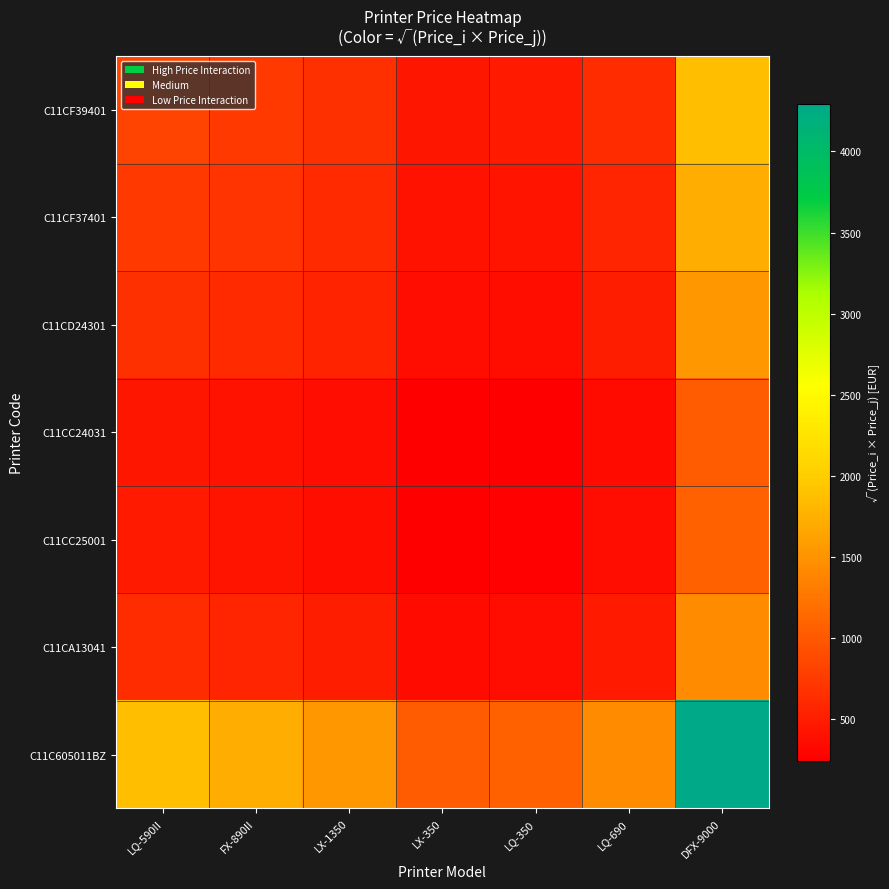

What is the spread (max minus min) of values at LQ-690?

1091.0